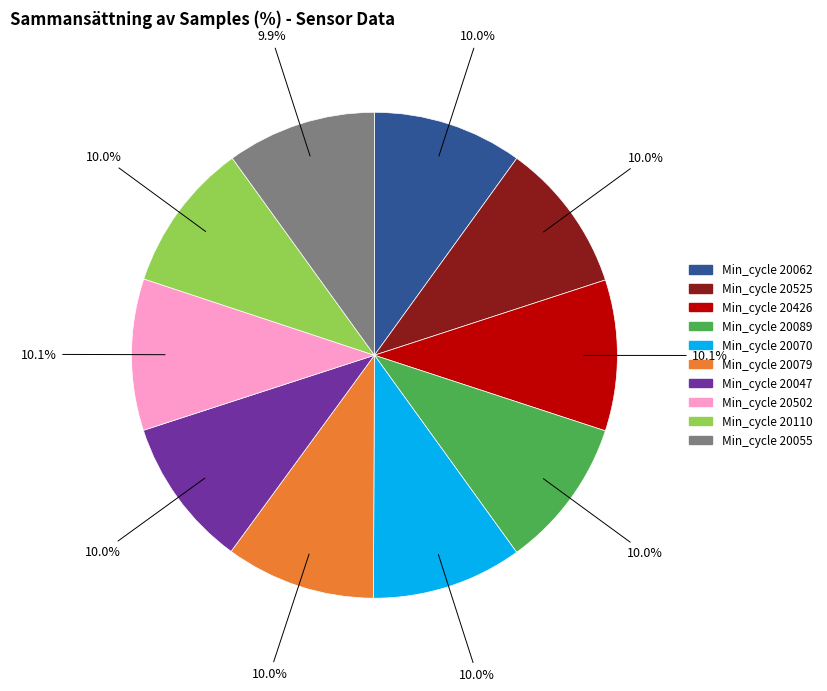

Is there a majority slice in this chart?

No